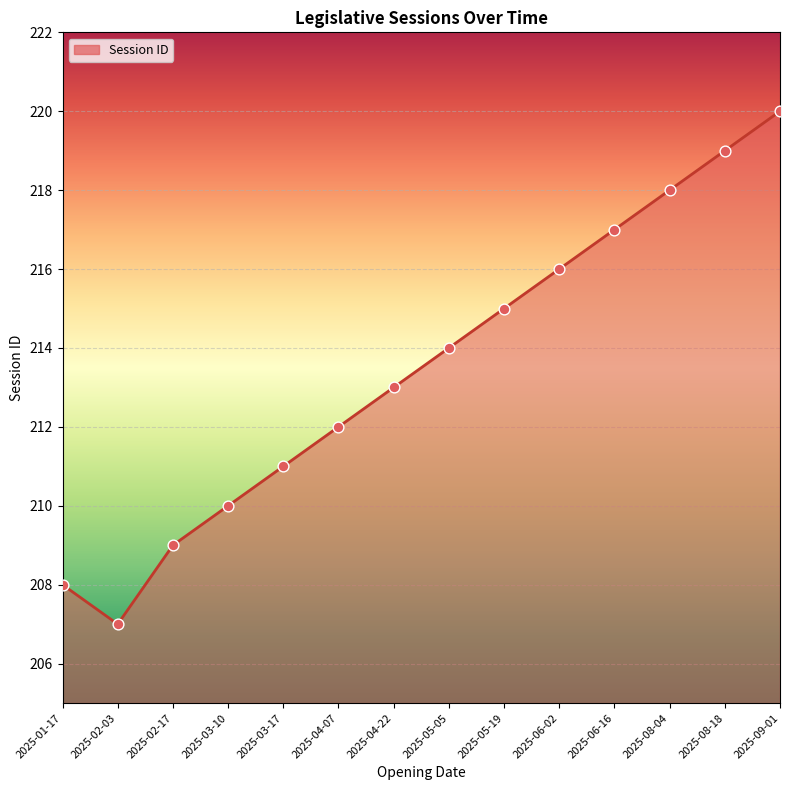

What is the change in value from 2025-02-17 to 2025-06-02?

+7